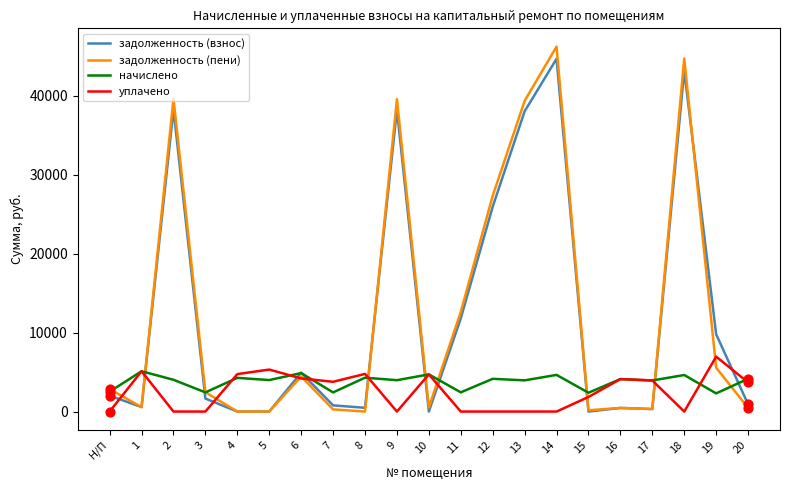

What is the total value across all series at 3?

6525.1